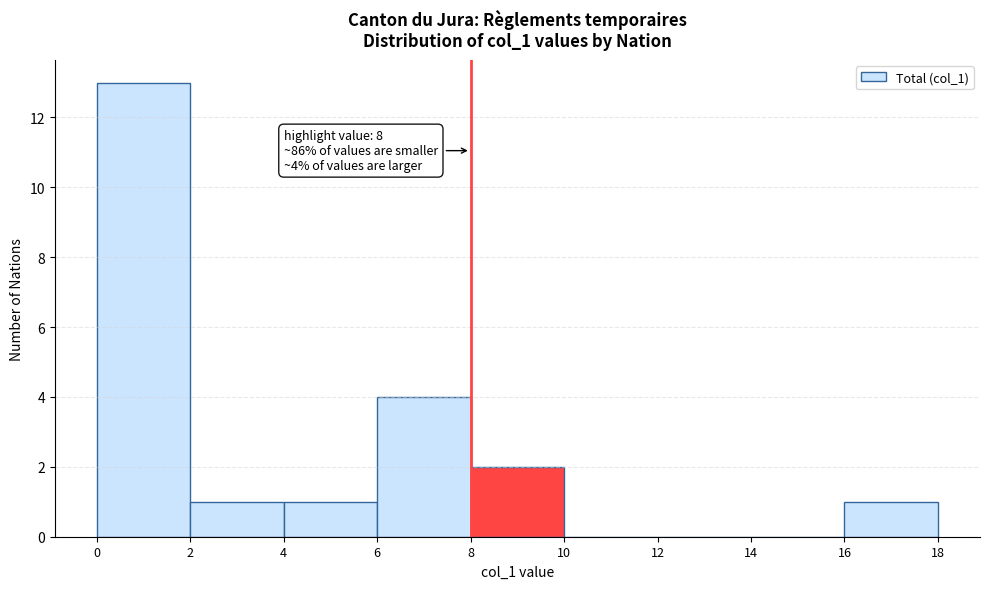

Over which range of the x-axis is the bar tallest?

0 to 2